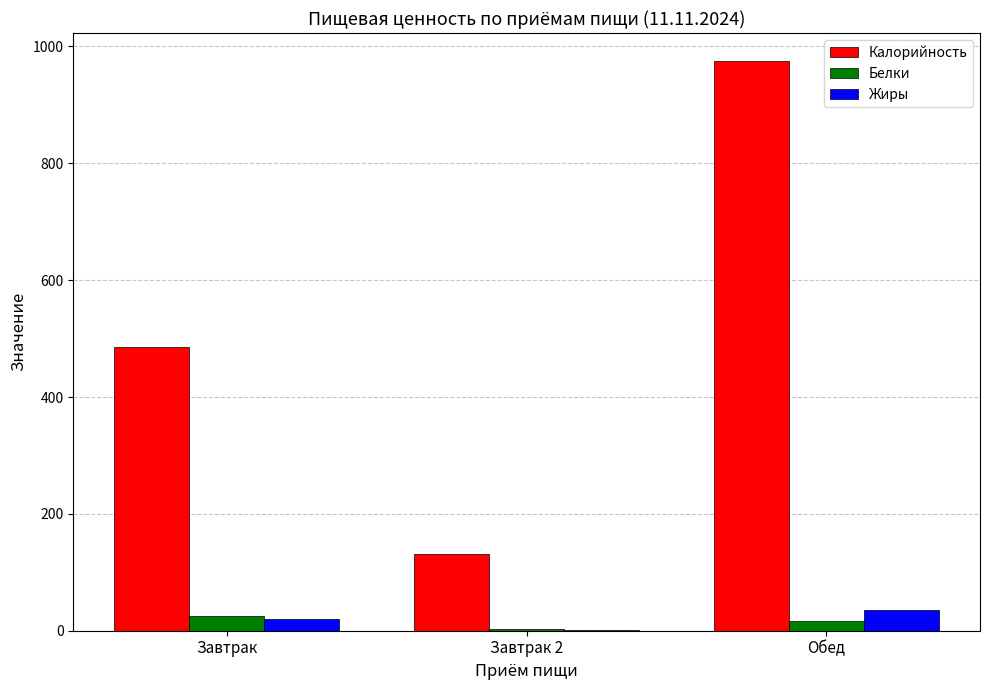

At which category is the sum across all series the highest?

Обед